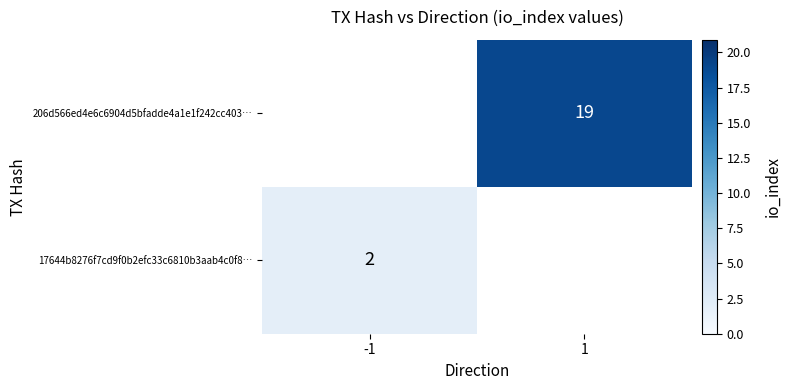

Between -1 and 1, which is larger?

1